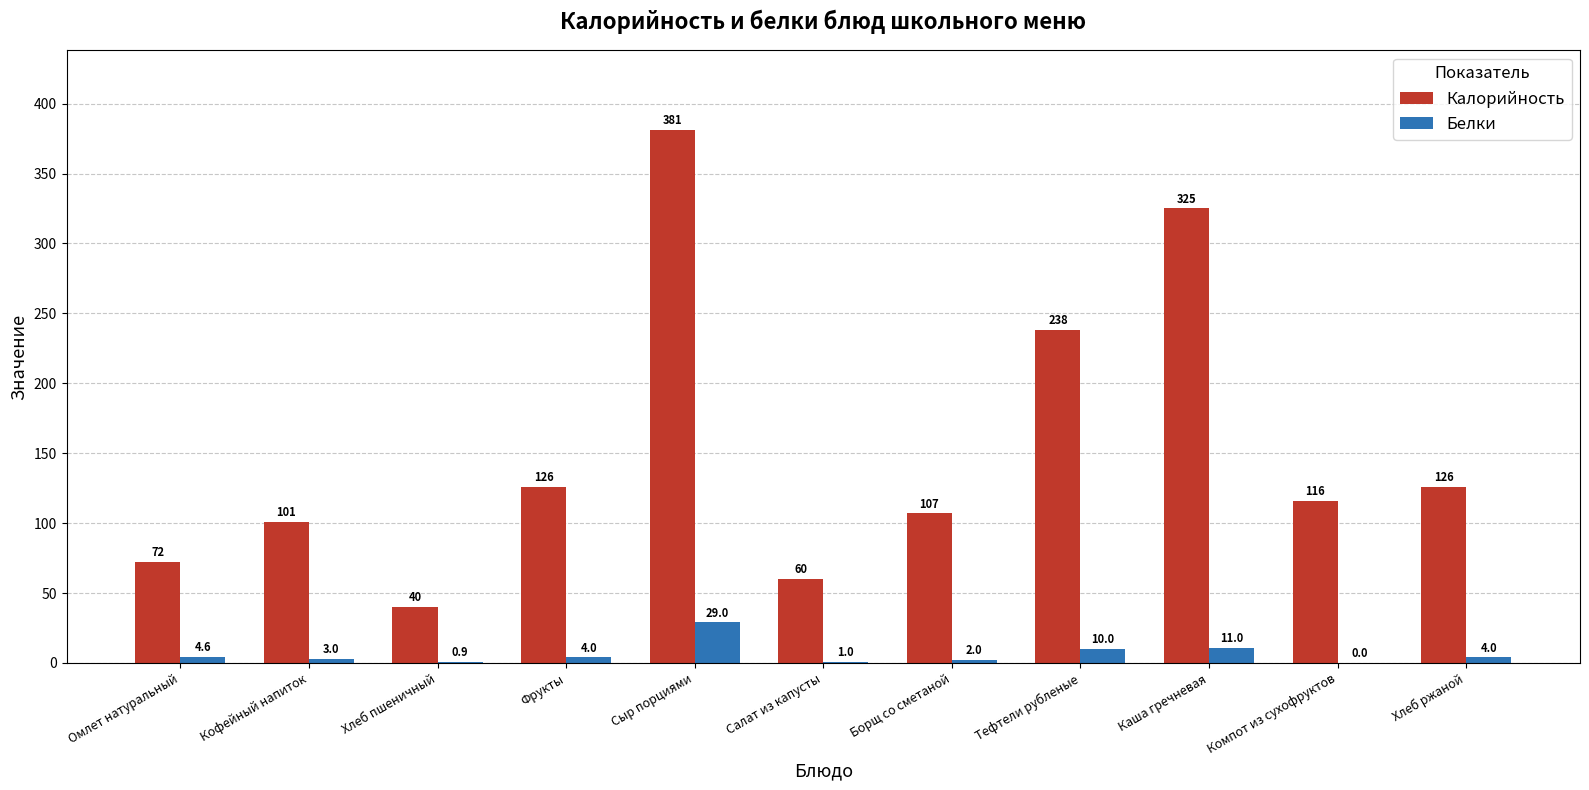

What are all the series names shown in the legend?

Калорийность, Белки